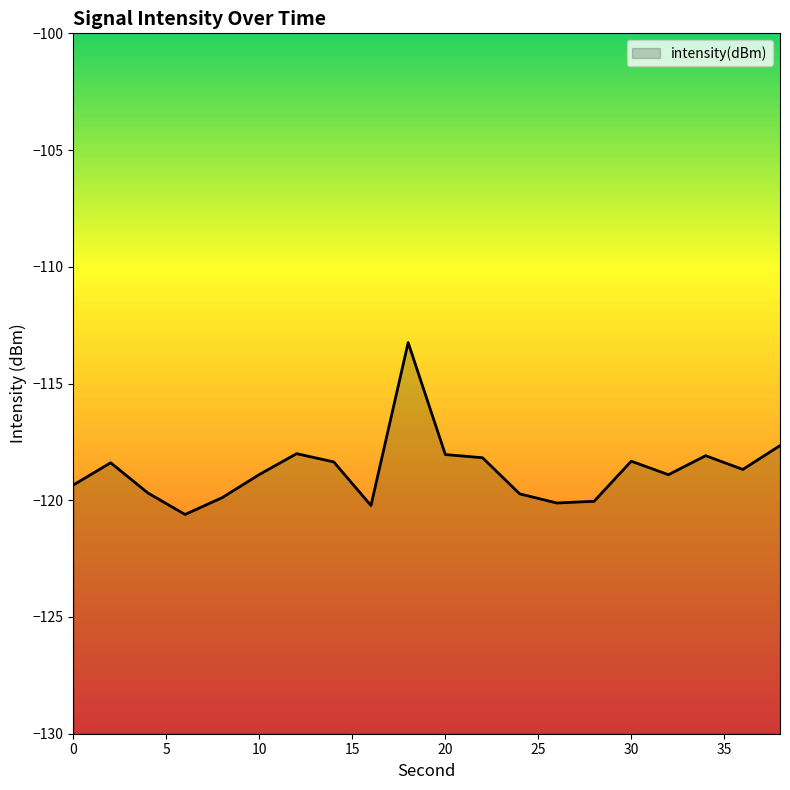

Rank the categories by value from highest to lowest.

18, 38, 12, 20, 34, 22, 30, 14, 2, 36, 10, 32, 0, 4, 24, 8, 28, 26, 16, 6